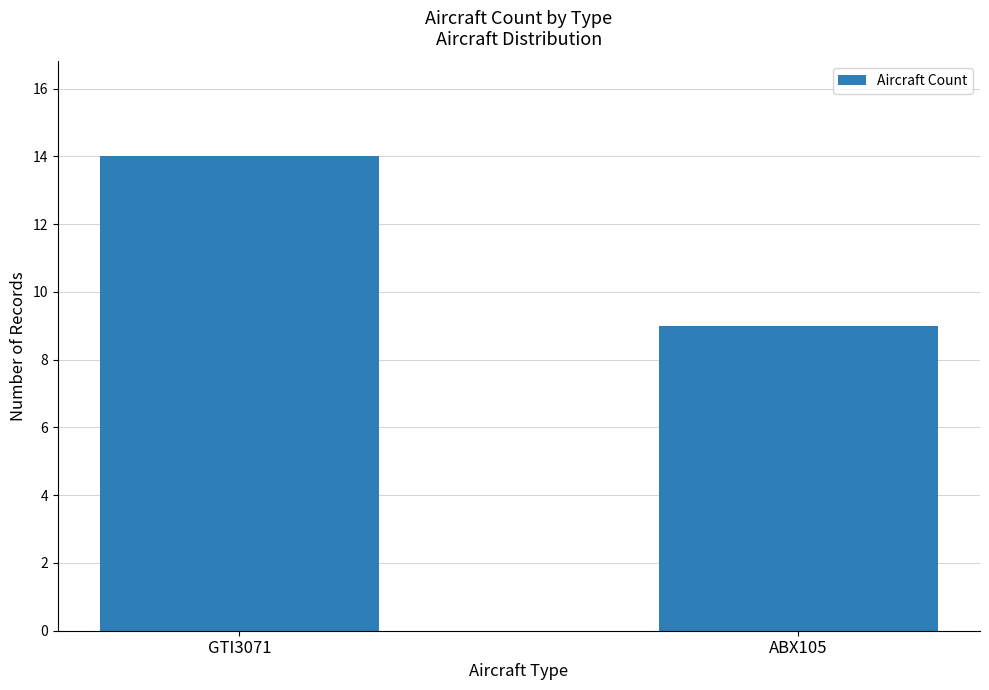

What is the change in value from GTI3071 to ABX105?

-5